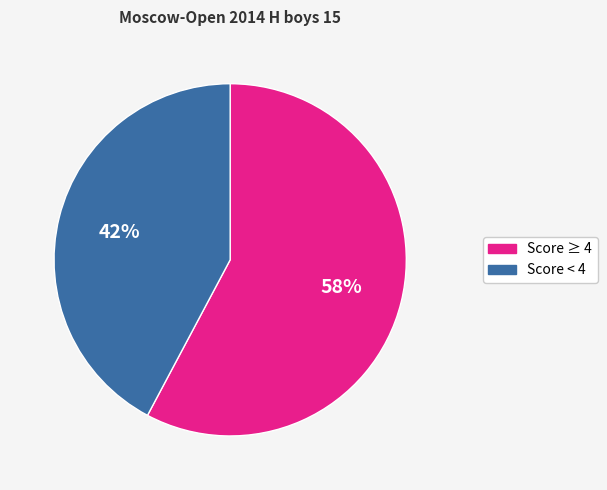

Count the number of slices in the pie.

2